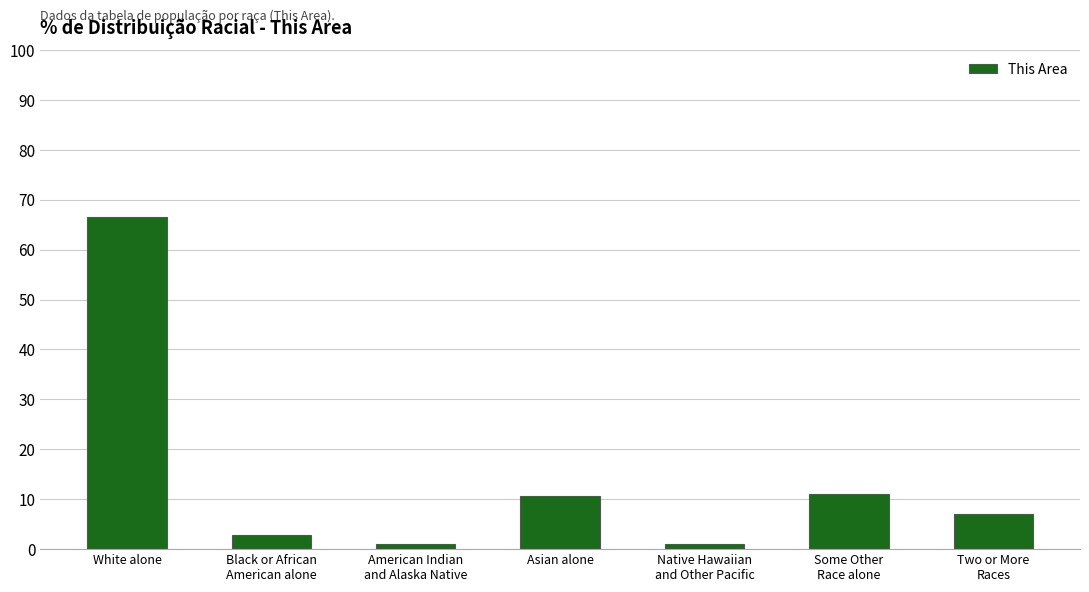

The value at Native Hawaiian
and Other Pacific is 1.0. True or false?

True